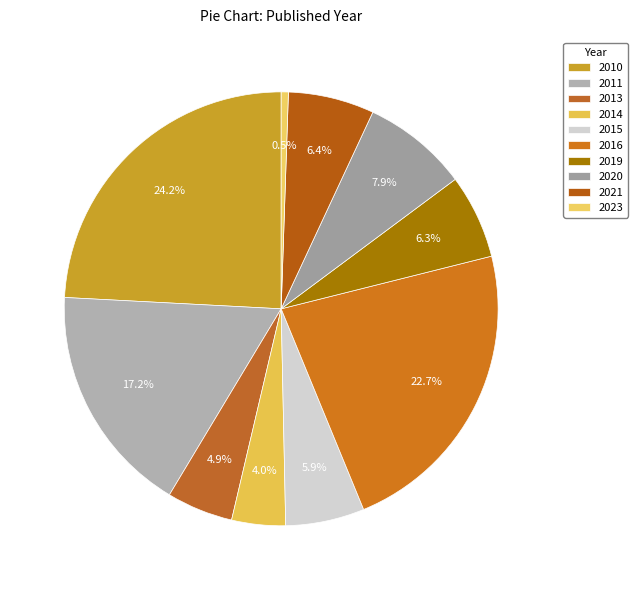

How many segments does this pie chart have?

10